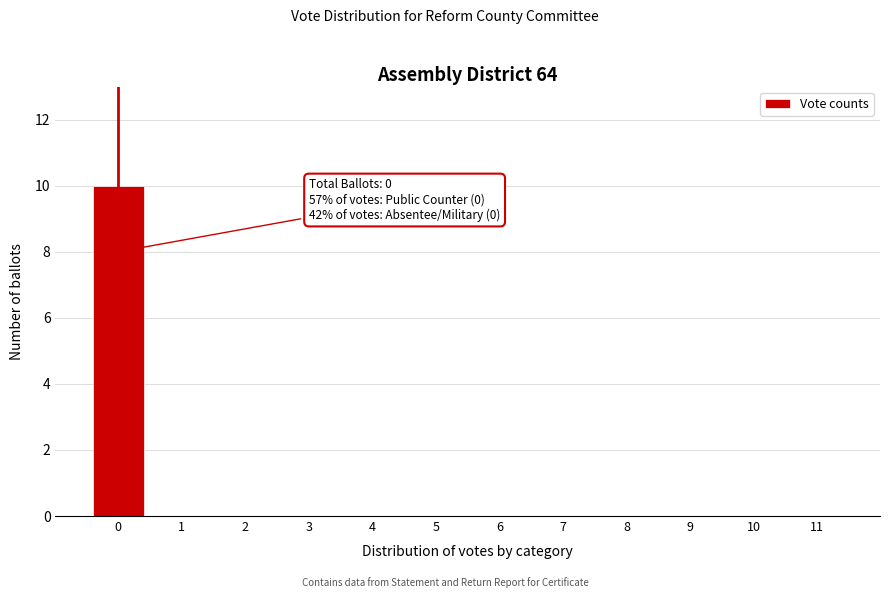

Reading left to right, what are all the values shown in this chart?

0=10	1=0	2=0	3=0	4=0	5=0	6=0	7=0	8=0	9=0	10=0	11=0